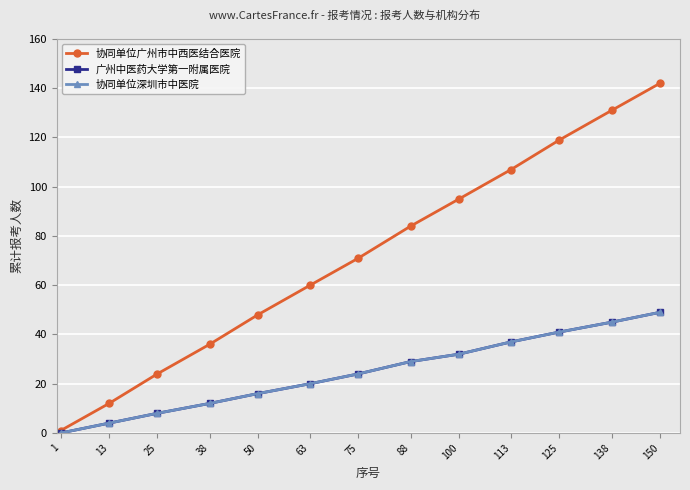

True or false: 协同单位深圳市中医院 has more than 2 points higher than both neighbors.

False